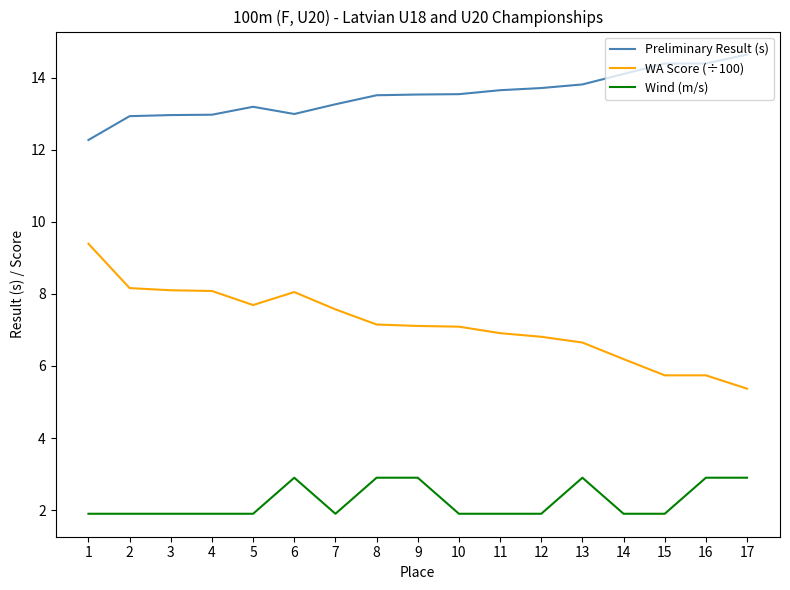

What is the lowest value of the Preliminary Result (s) series?

12.3